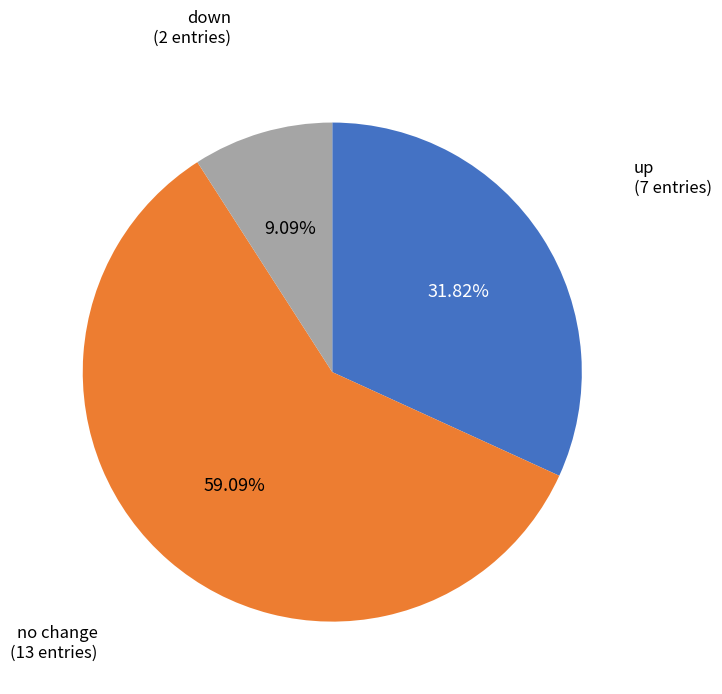

Does any single category account for the majority?

Yes